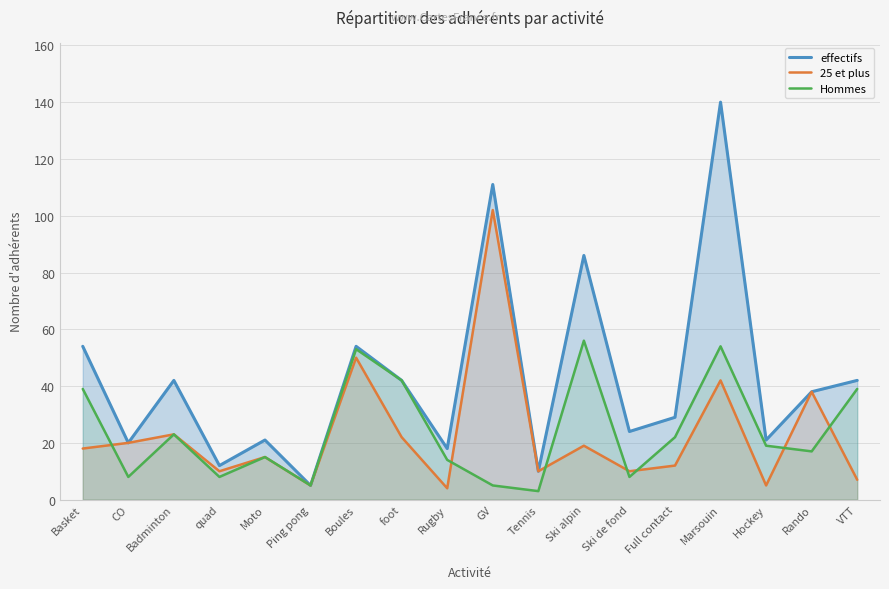

True or false: 25 et plus has a value of 67 at Boules.

False